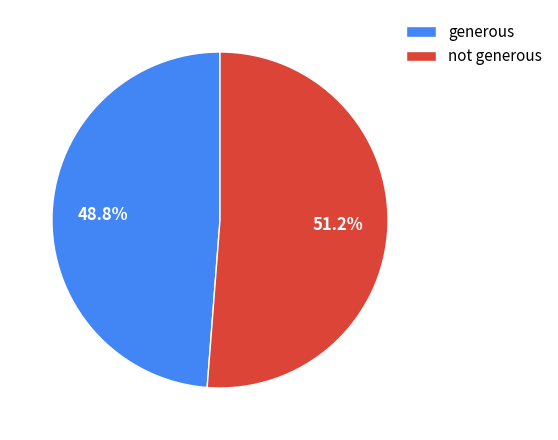

Does any single category account for the majority?

Yes